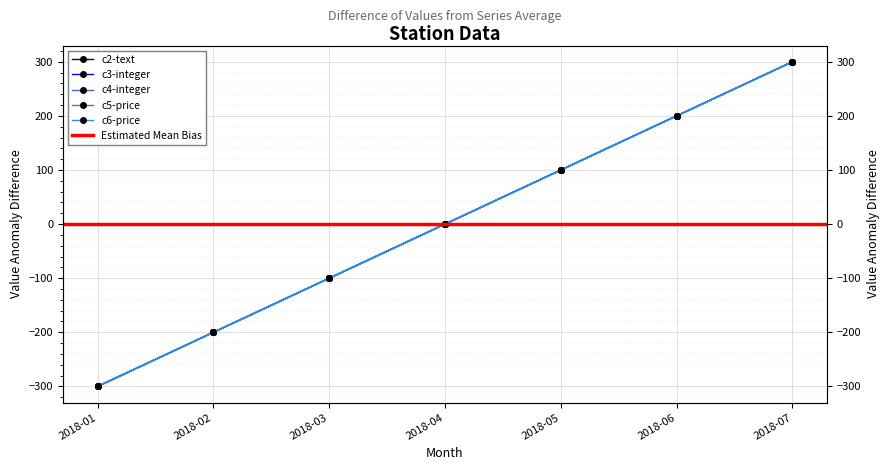

What is the difference between the second highest and second lowest values in the c3-integer series?

400